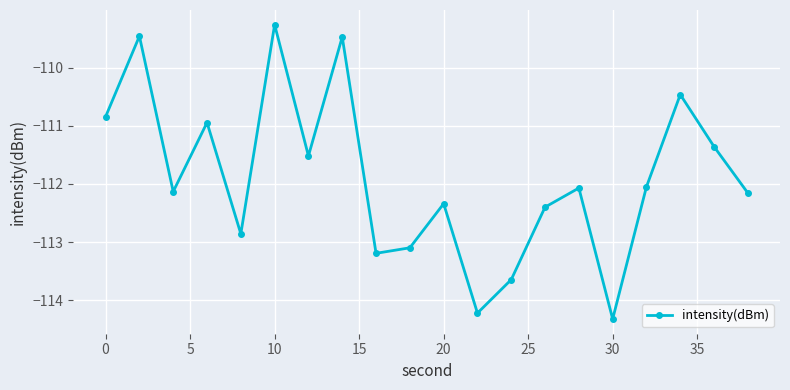

What is the greatest value displayed?

-109.3